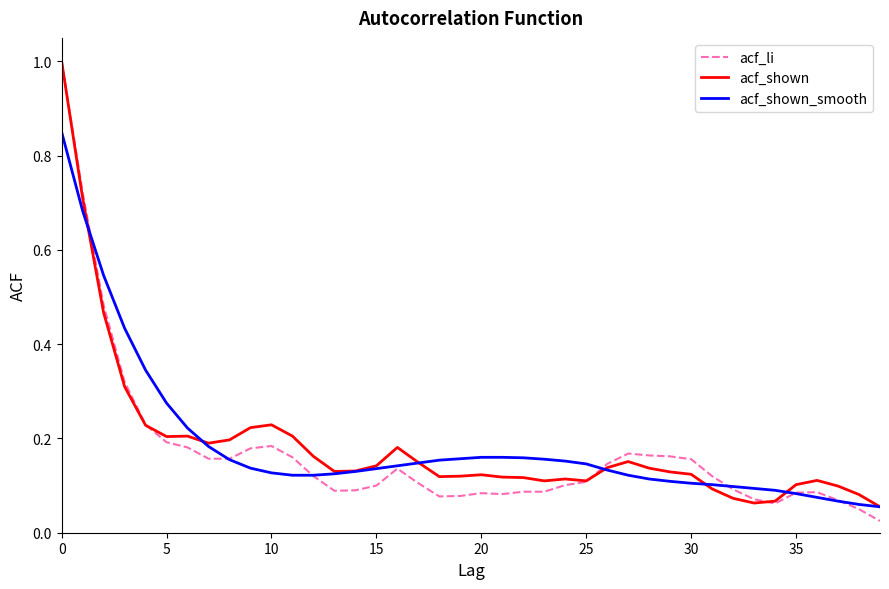

Does the chart have visible grid lines?

No